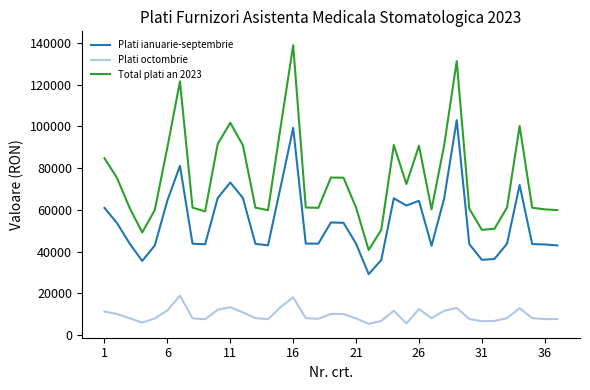

What is the difference between the maximum and minimum values in the Plati octombrie series?

13453.6